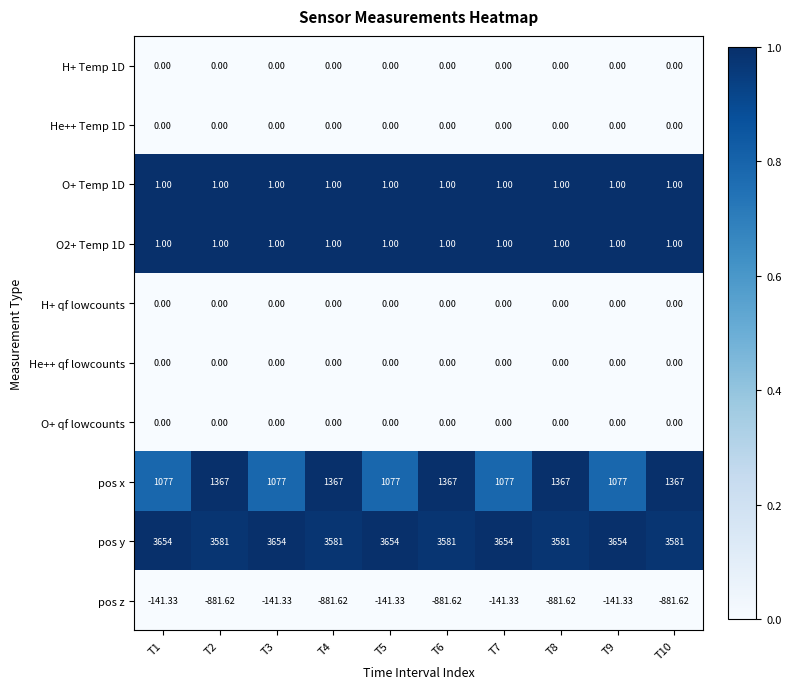

Which series changed the most between T2 and T7?

pos z